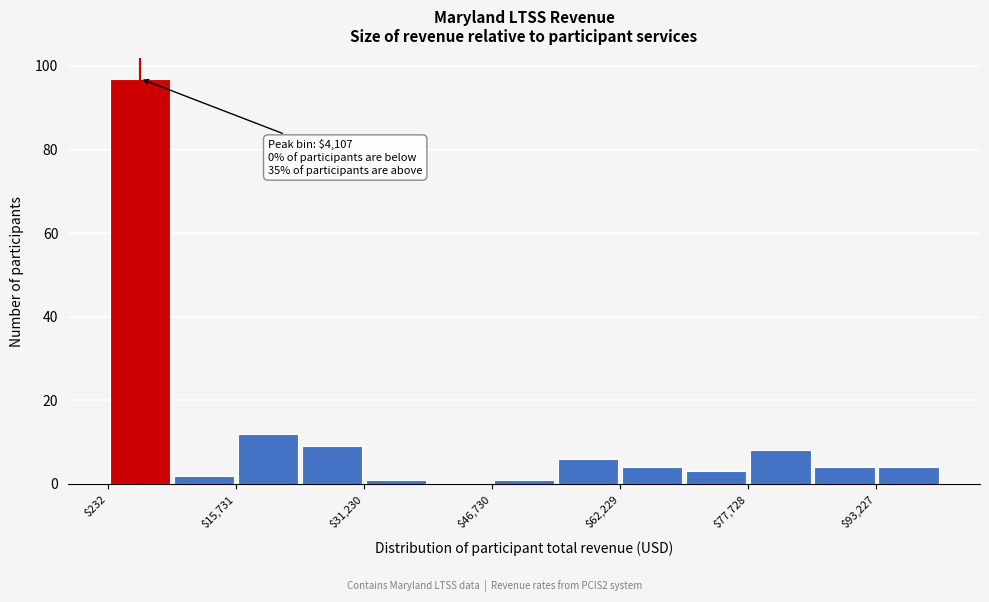

Read against the x-axis, roughly where is the centre of the tallest bar?

4000